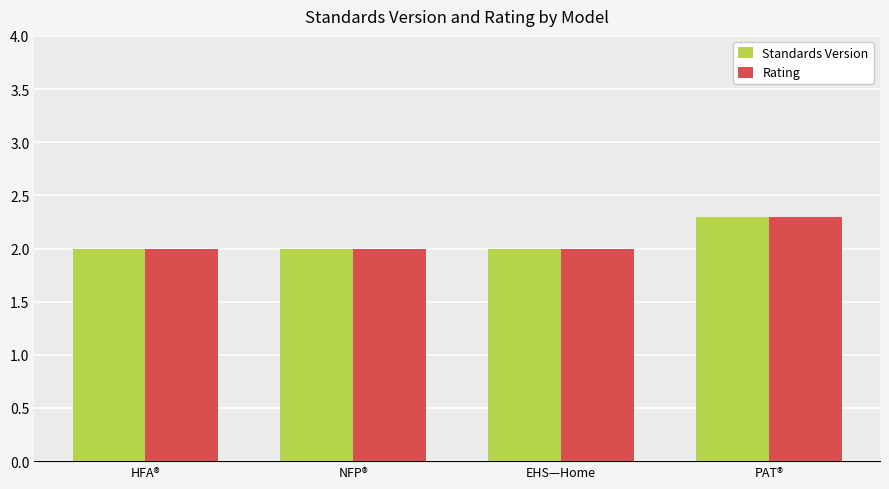

What is the approximate value of Standards Version at EHS—Home?

2.0